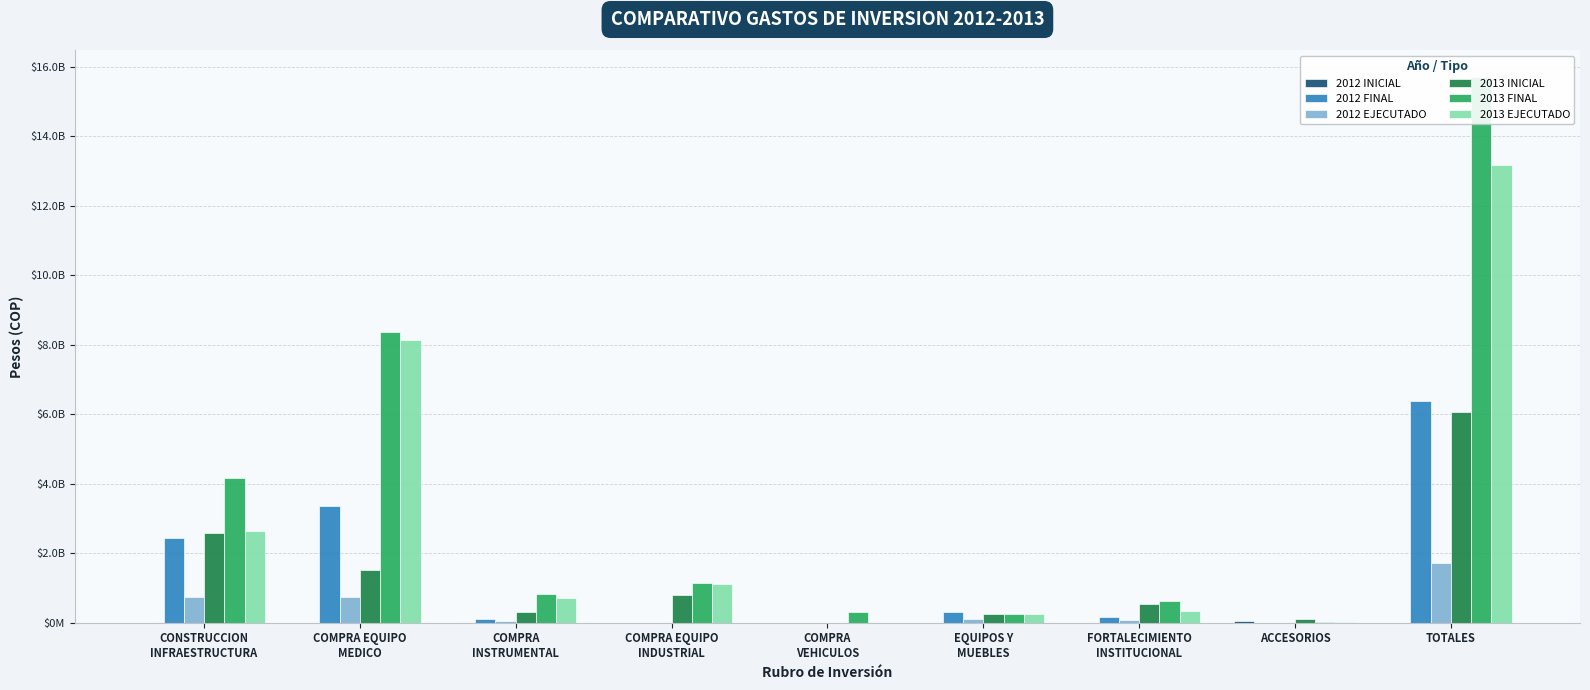

How many categories are shown in the chart?

9